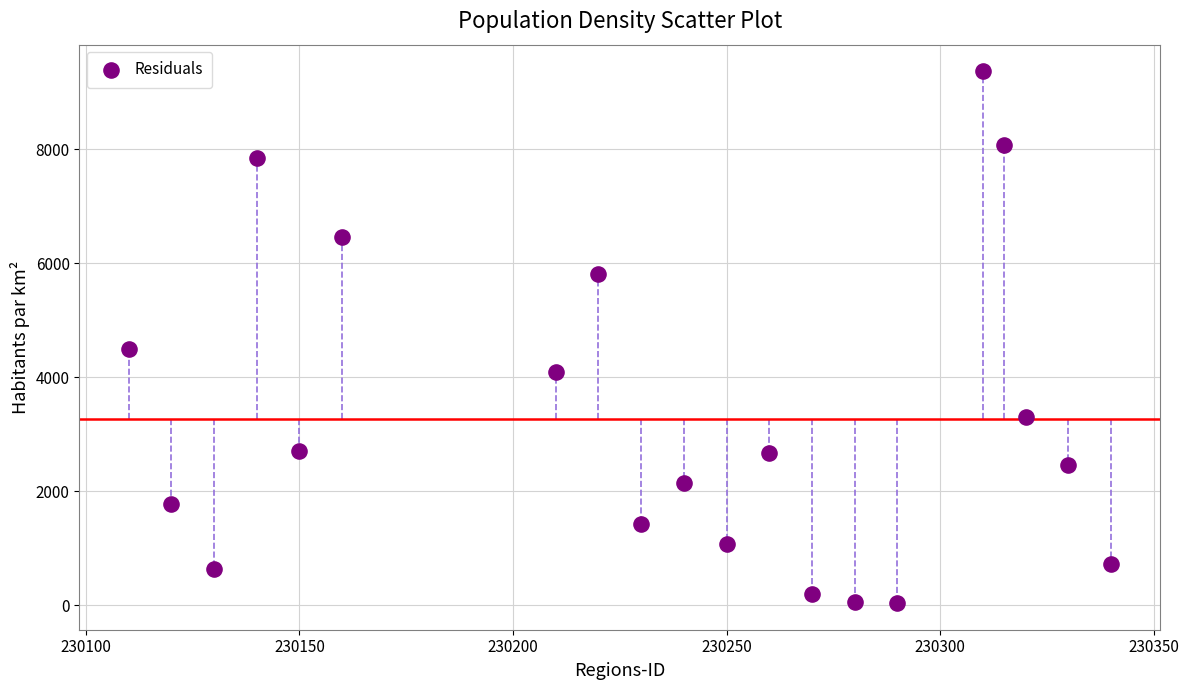

What is the range of Y values (max minus min)?

9324.6